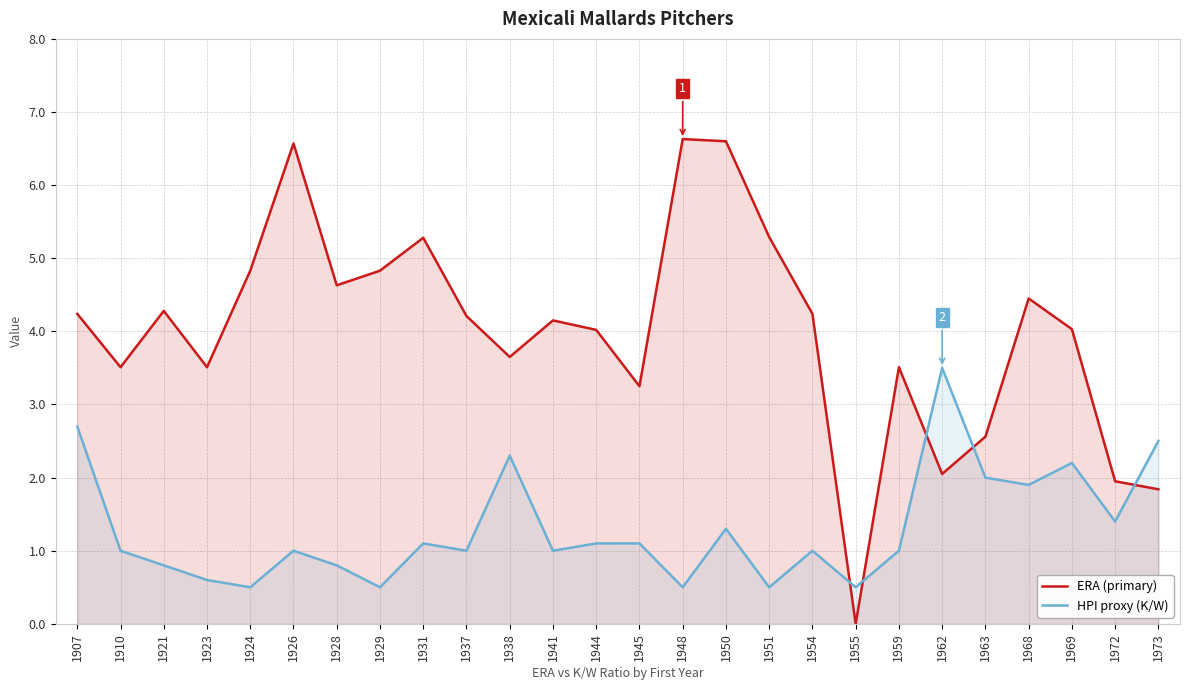

Reading left to right, extract all data points from this chart.

ERA (primary): 1907=4.2	1910=3.5	1921=4.3	1923=3.5	1924=4.8	1926=6.6	1928=4.6	1929=4.8	1931=5.3	1937=4.2	1938=3.6	1941=4.2	1944=4.0	1945=3.2	1948=6.6	1950=6.6	1951=5.3	1954=4.2	1955=0.0	1959=3.5	1962=2.0	1963=2.6	1968=4.5	1969=4.0	1972=1.9	1973=1.8
HPI proxy (K/W): 1907=2.7	1910=1.0	1921=0.8	1923=0.6	1924=0.5	1926=1.0	1928=0.8	1929=0.5	1931=1.1	1937=1.0	1938=2.3	1941=1.0	1944=1.1	1945=1.1	1948=0.5	1950=1.3	1951=0.5	1954=1.0	1955=0.5	1959=1.0	1962=3.5	1963=2.0	1968=1.9	1969=2.2	1972=1.4	1973=2.5